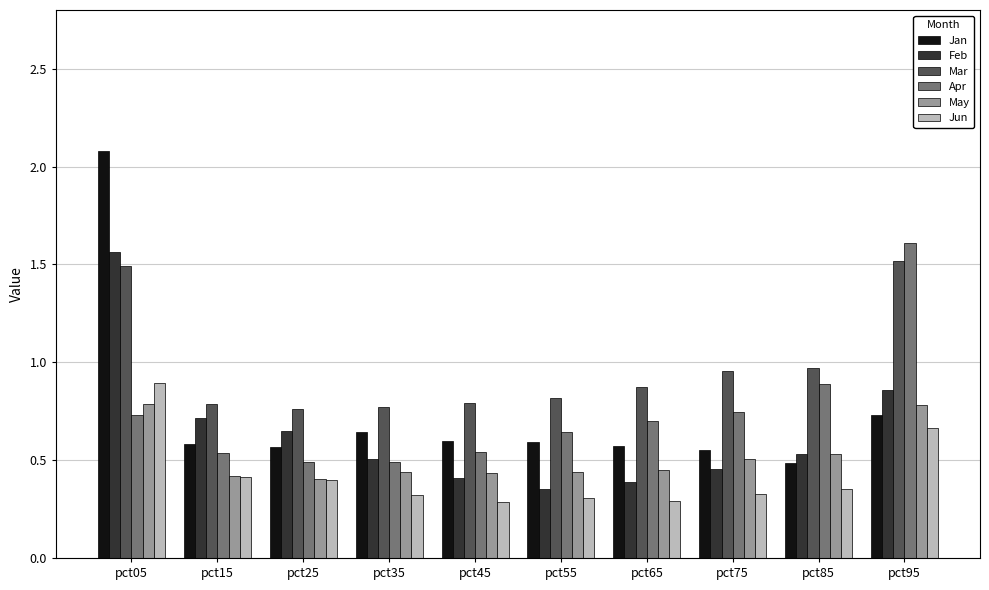

Rank the series by their maximum value, from lowest to highest.

May, Jun, Mar, Feb, Apr, Jan